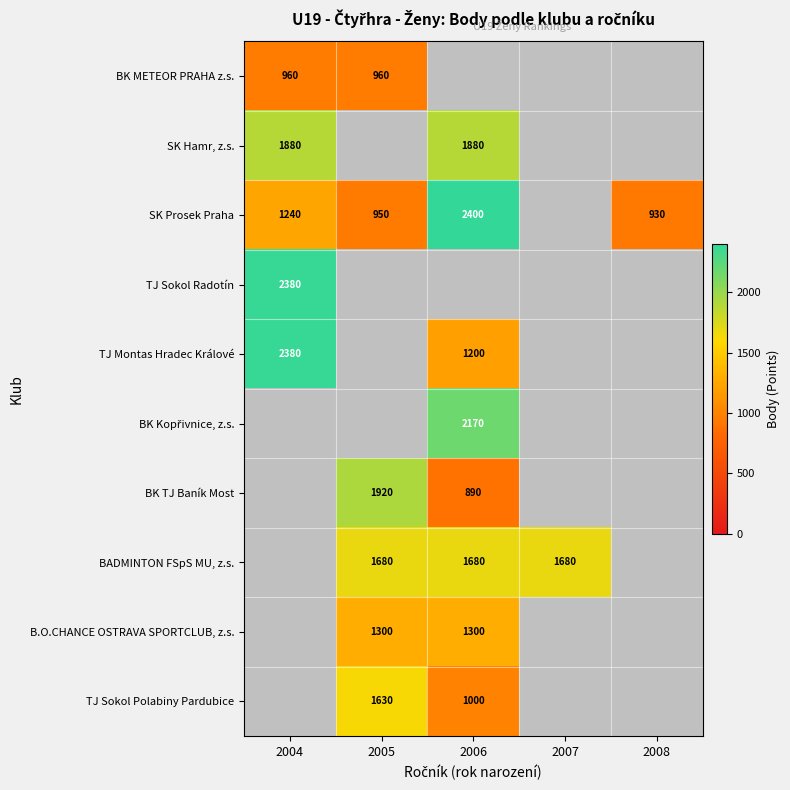

Is it true that B.O.CHANCE OSTRAVA SPORTCLUB, z.s. equals 572 at 2005?

False